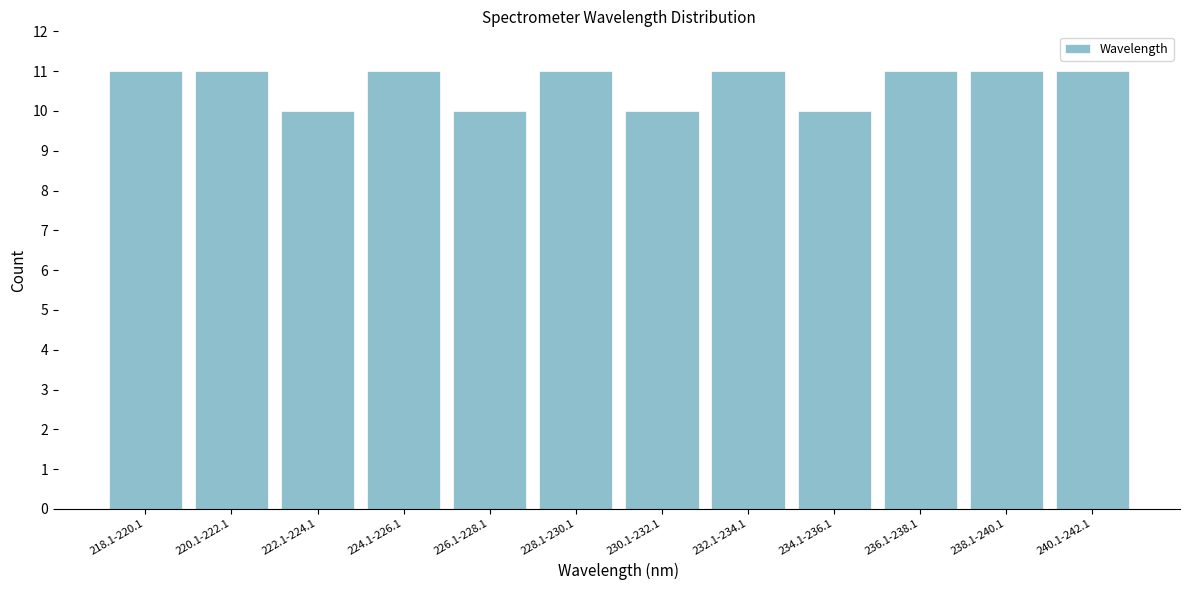

Reading right to left, extract all data points from this chart.

11	11	11	10	11	10	11	10	11	10	11	11